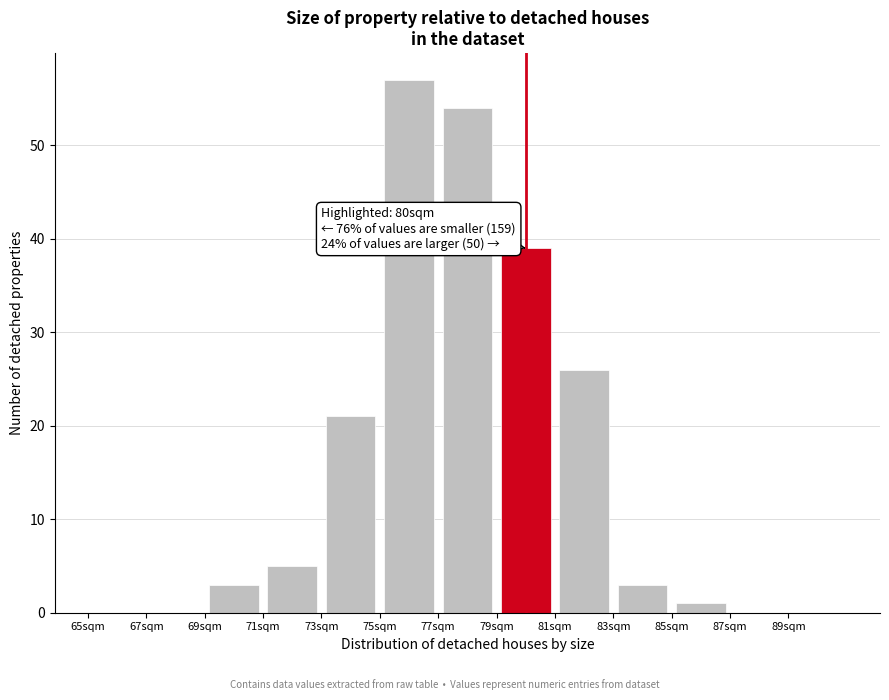

Which range on the x-axis has the tallest bar?

75 to 77